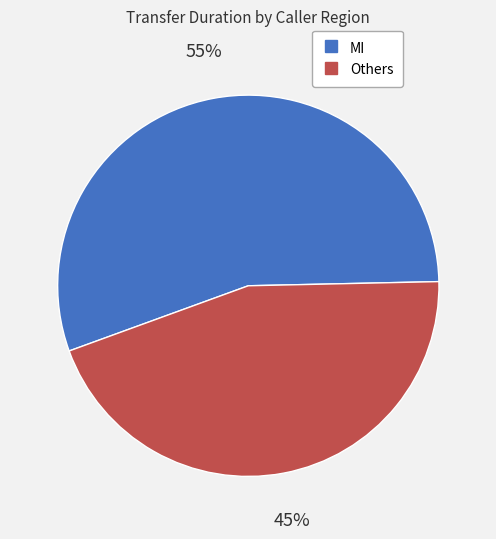

To the nearest percent, what is the difference between the largest and smallest slice percentages?

10%